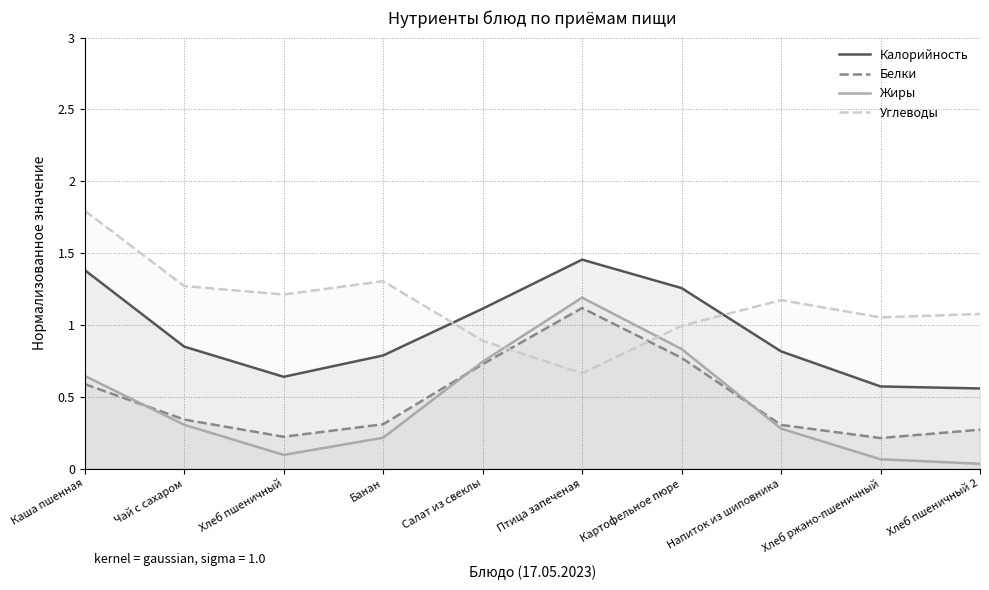

What position from the left is Банан?

4